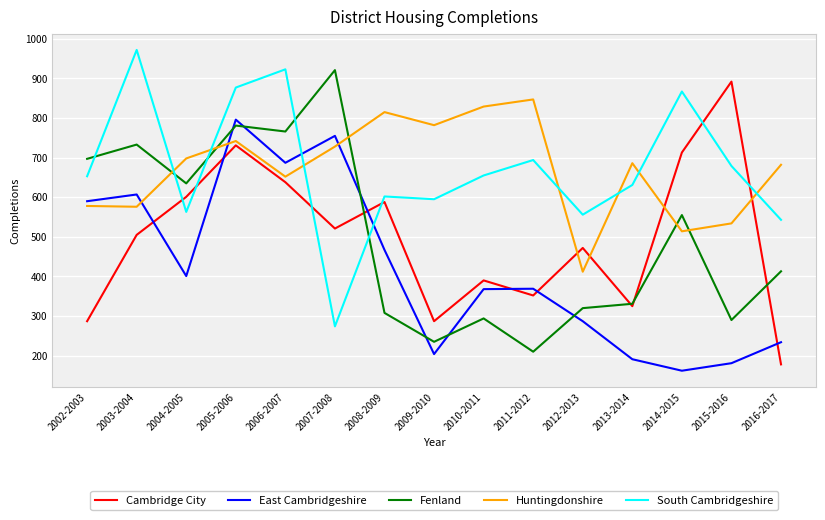

Read the East Cambridgeshire value at 2003-2004, to the nearest 50.

600